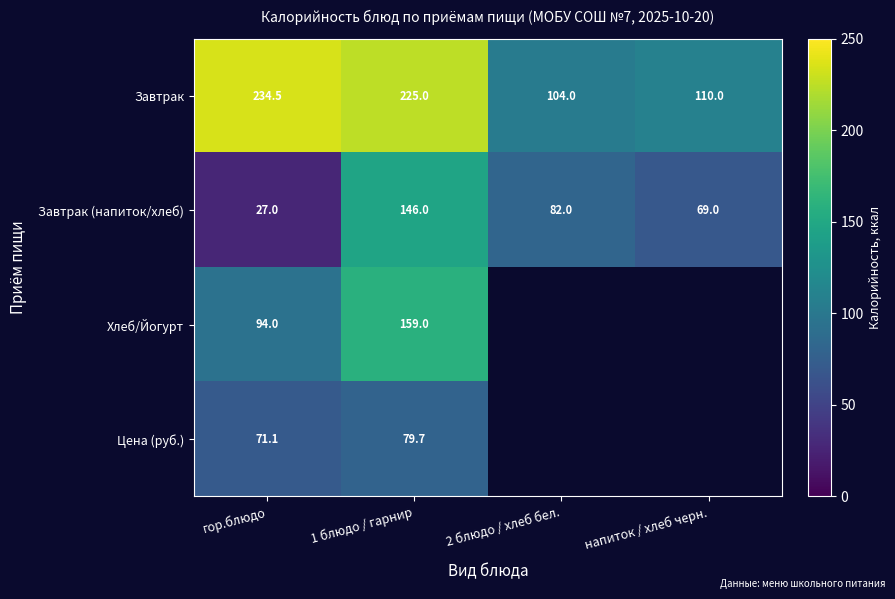

What is the difference between the highest and lowest values at 1 блюдо / гарнир?

145.3